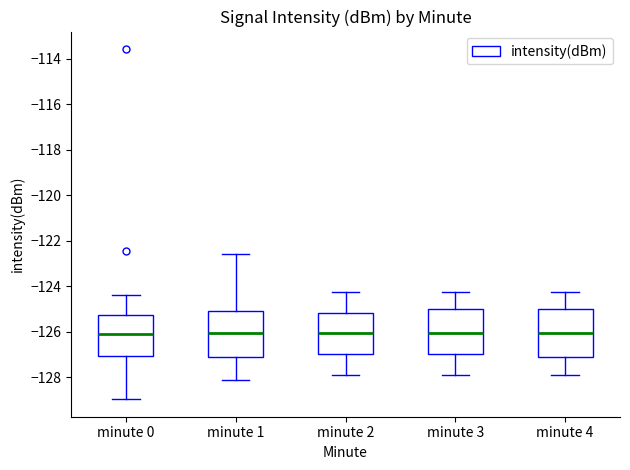

Where is the lower edge of the box for minute 4 on the y-axis? The values are not printed on the chart, so give them approximately, as read against the axis.

-127.0